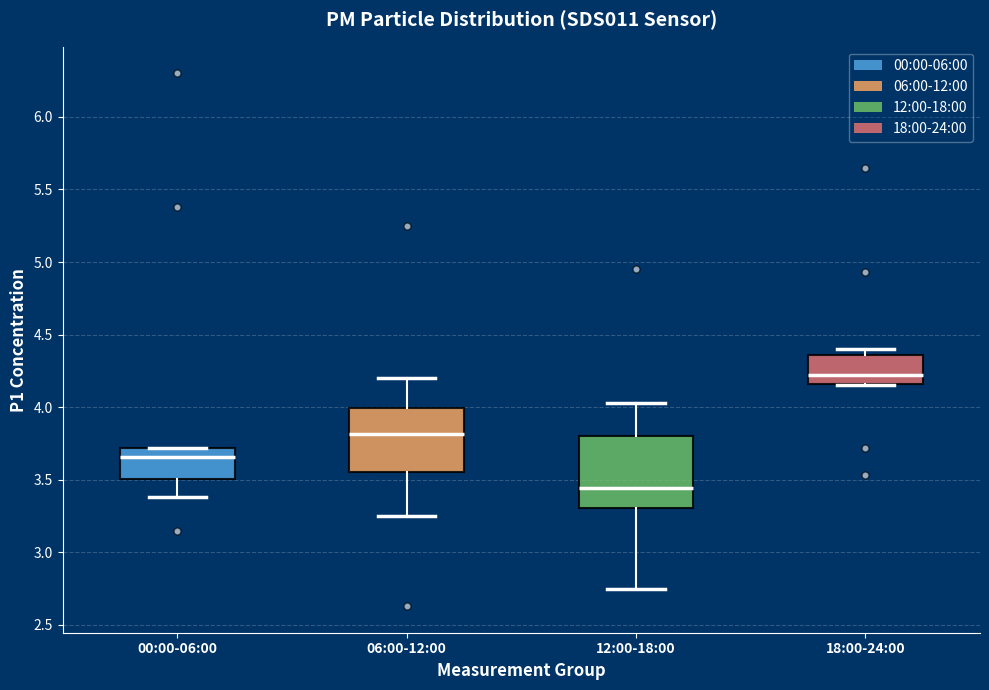

Which box has the highest median line?

18:00-24:00